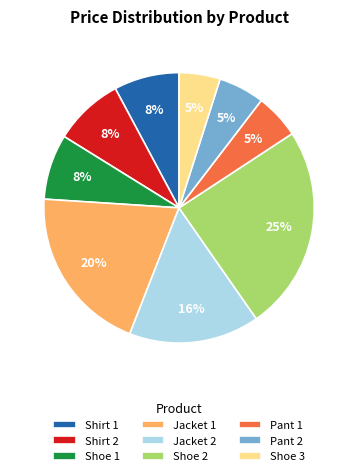

Is there any slice that represents more than half of the pie?

No